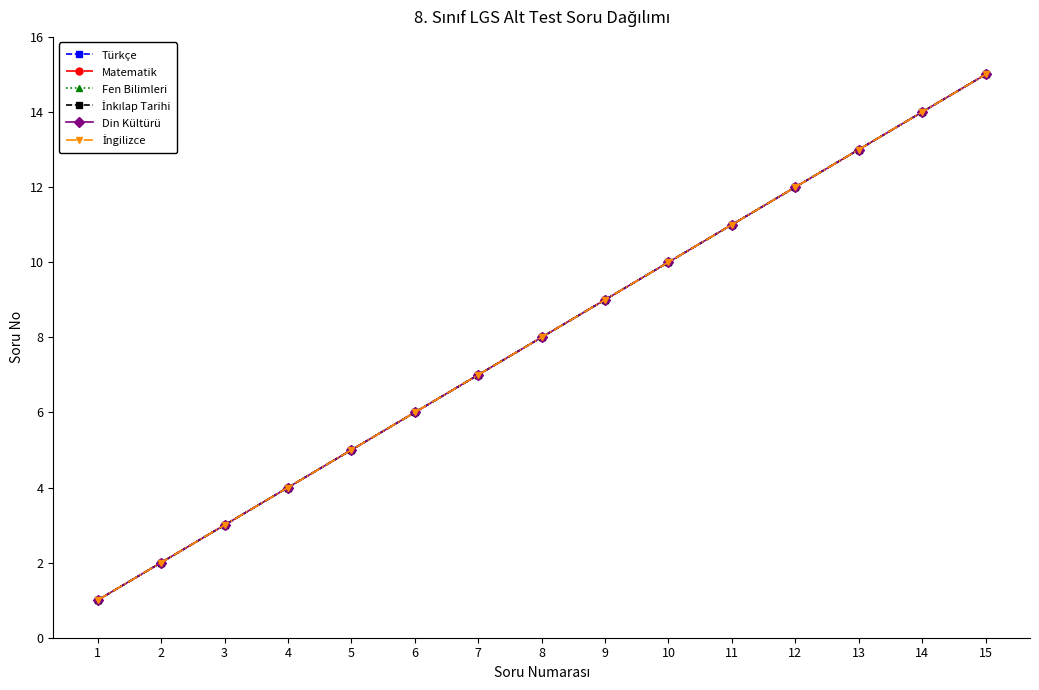

Reading left to right, what are all the values shown in this chart?

Türkçe: 1=1	2=2	3=3	4=4	5=5	6=6	7=7	8=8	9=9	10=10	11=11	12=12	13=13	14=14	15=15
Matematik: 1=1	2=2	3=3	4=4	5=5	6=6	7=7	8=8	9=9	10=10	11=11	12=12	13=13	14=14	15=15
Fen Bilimleri: 1=1	2=2	3=3	4=4	5=5	6=6	7=7	8=8	9=9	10=10	11=11	12=12	13=13	14=14	15=15
İnkılap Tarihi: 1=1	2=2	3=3	4=4	5=5	6=6	7=7	8=8	9=9	10=10	11=11	12=12	13=13	14=14	15=15
Din Kültürü: 1=1	2=2	3=3	4=4	5=5	6=6	7=7	8=8	9=9	10=10	11=11	12=12	13=13	14=14	15=15
İngilizce: 1=1	2=2	3=3	4=4	5=5	6=6	7=7	8=8	9=9	10=10	11=11	12=12	13=13	14=14	15=15